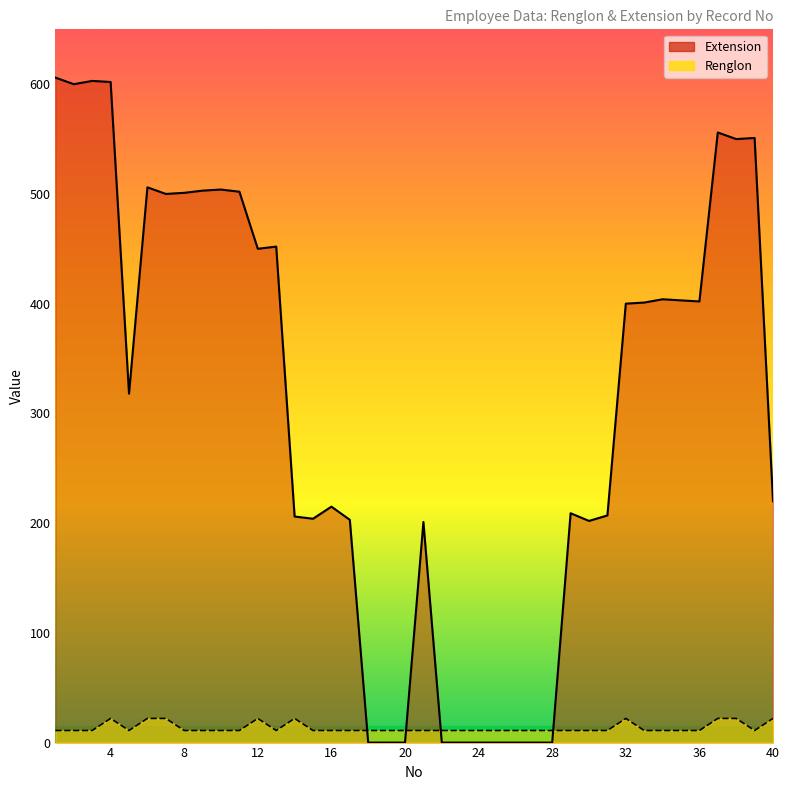

What is the sum of all Extension values?

12181